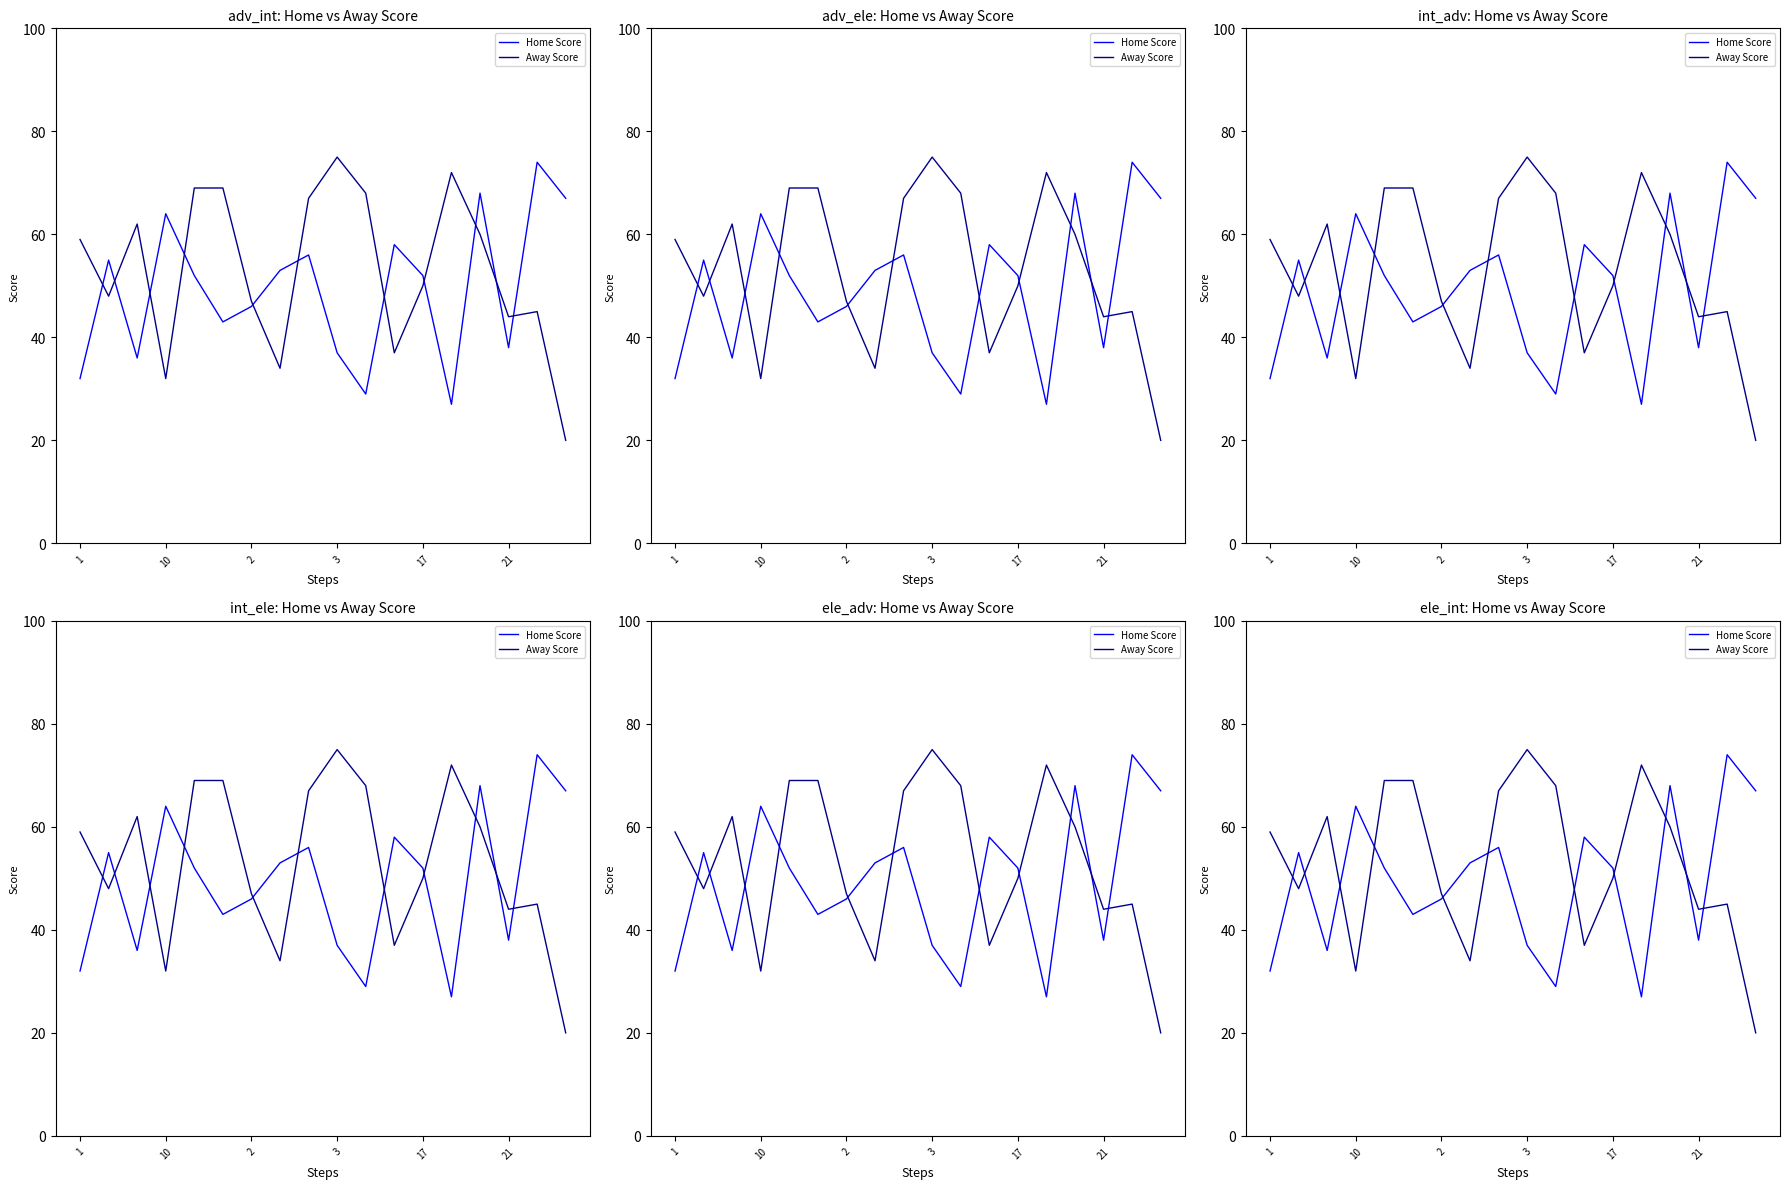

Rank the series at 10 from lowest to highest value.

Away Score, Home Score